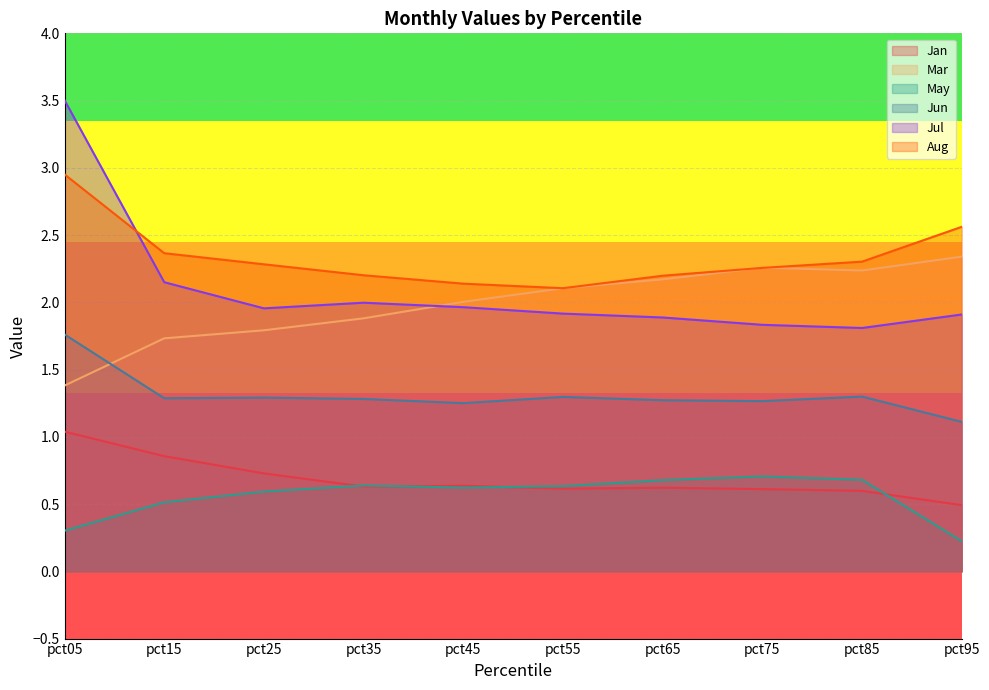

What is the greatest value displayed?

3.5